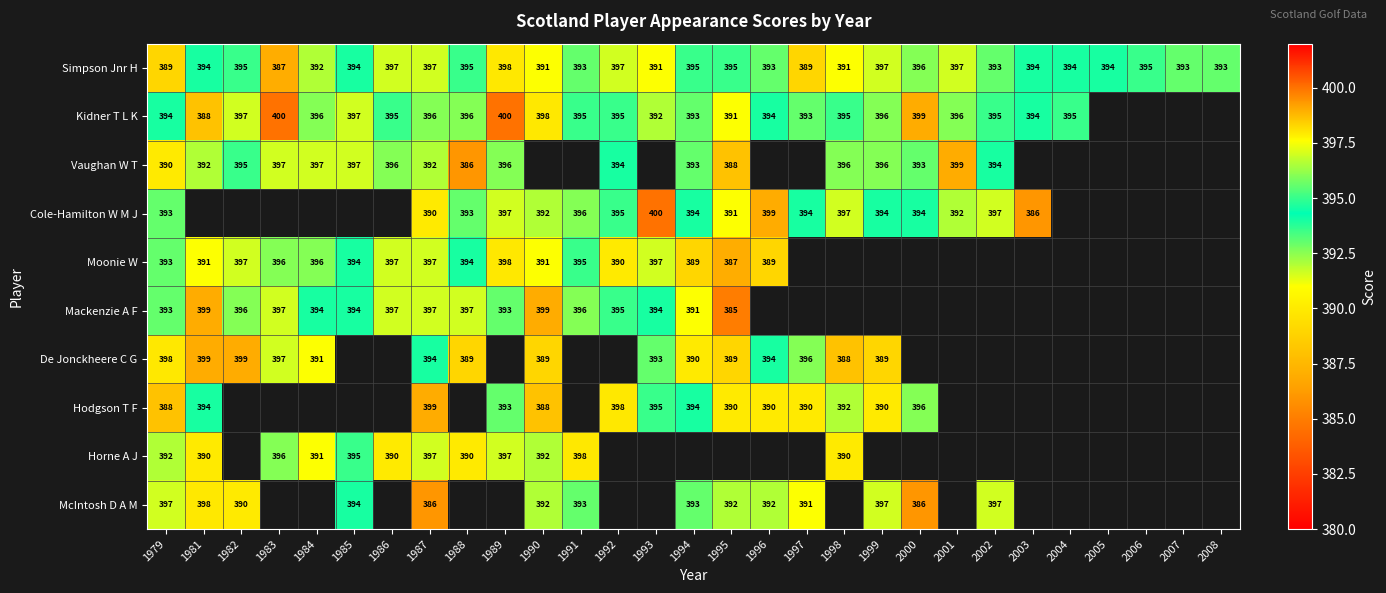

Is the value of De Jonckheere C G at 1990 greater than the value of Horne A J at 1990?

No